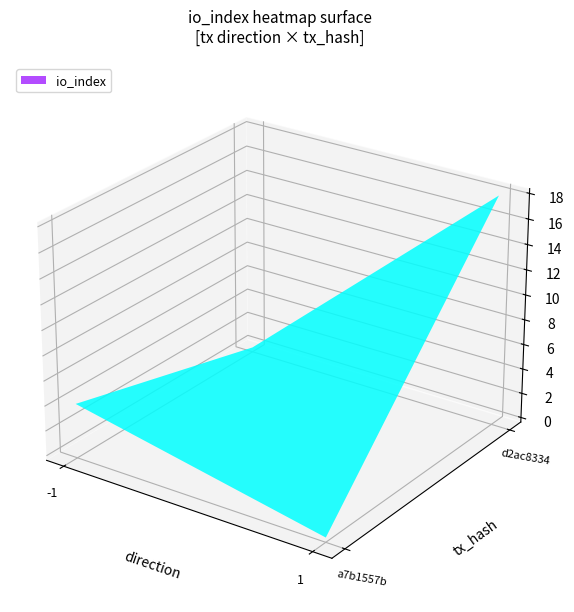

What is the difference between the d2ac8334 values at io_index and direction?

17